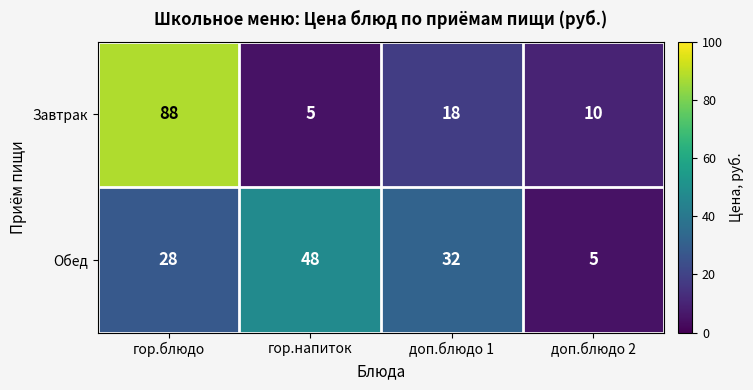

Which category has the highest value across all series?

гор.блюдо